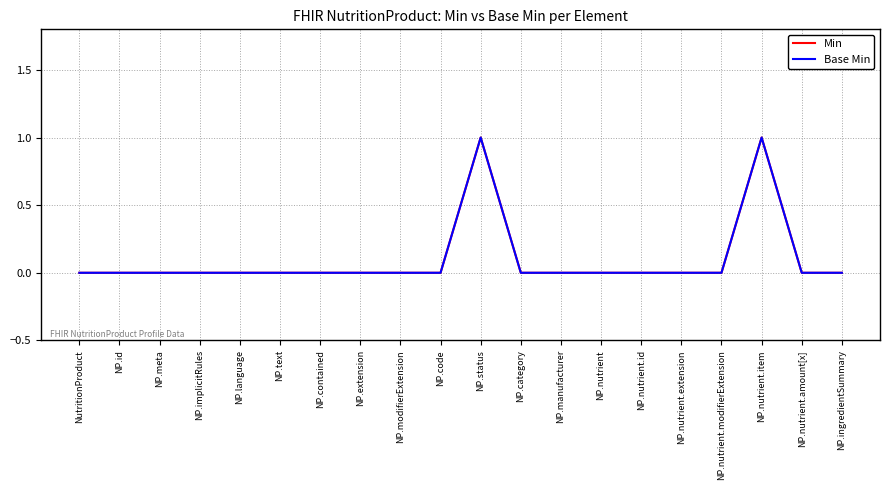

Does the chart display data point markers on the line(s)?

No